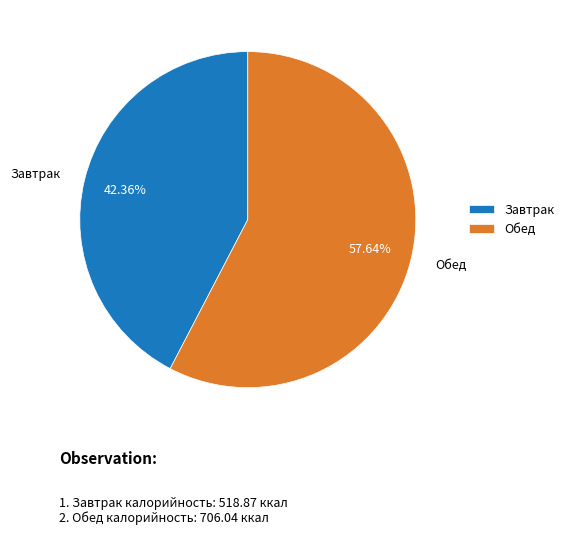

What percentage is NOT represented by Завтрак?

57.6%